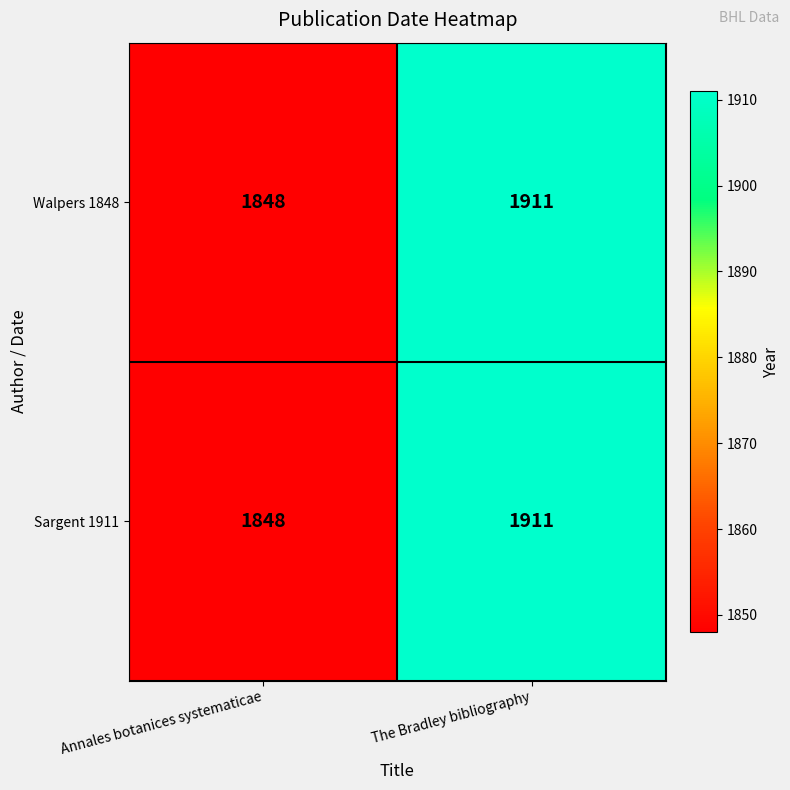

How many series are shown in this chart?

2